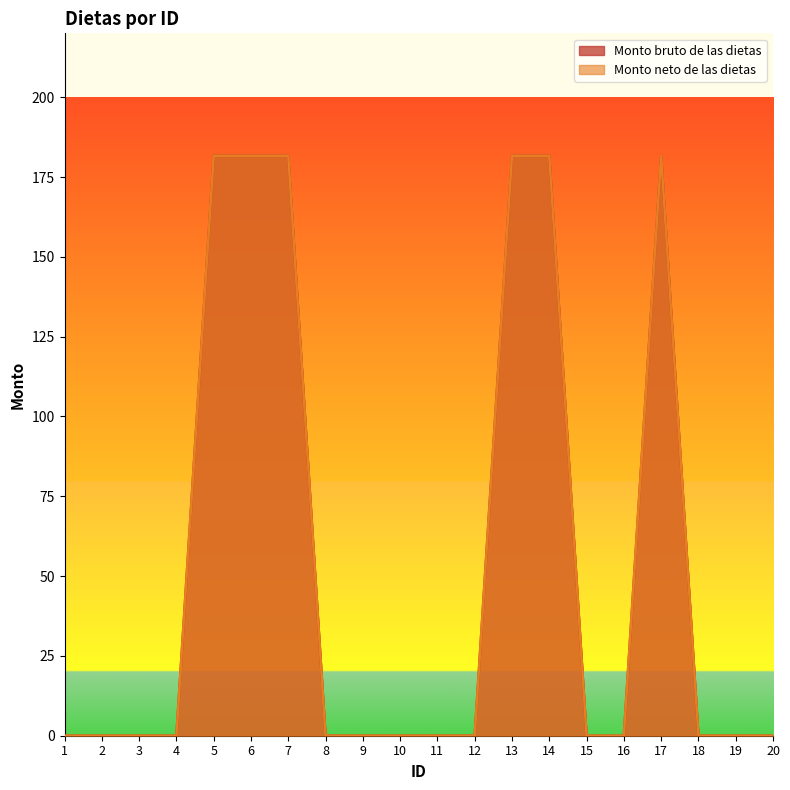

True or false: Monto neto de las dietas and Monto bruto de las dietas intersect in this chart.

False